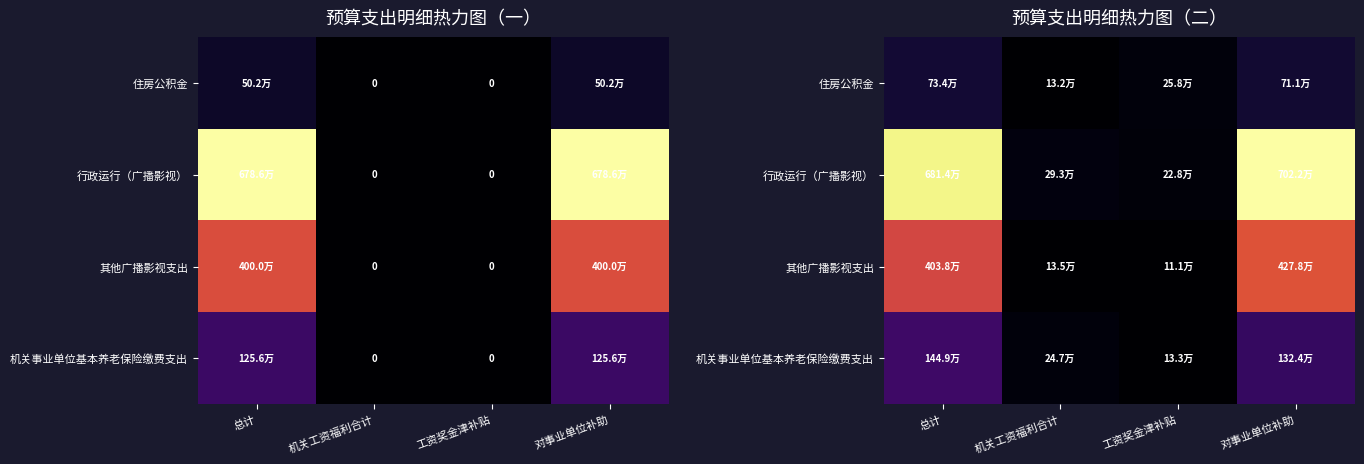

Rank the categories by 住房公积金 value from highest to lowest.

总计, 对事业单位补助, 工资奖金津补贴, 机关工资福利合计